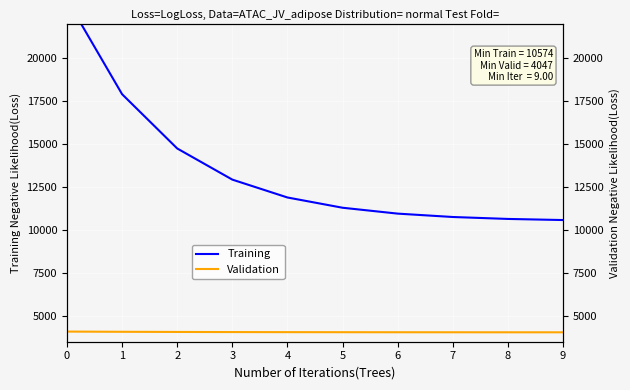

Which series has the largest range (max minus min)?

Training